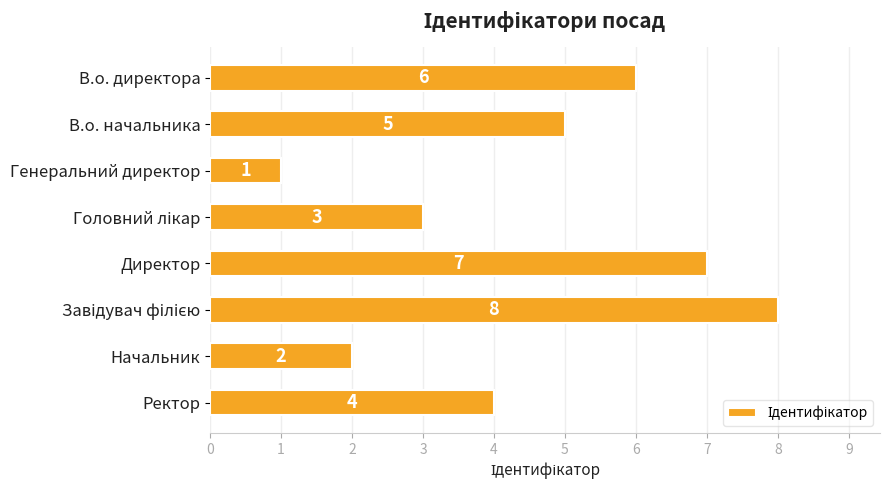

What is the value of the 1st bar from the top?

6